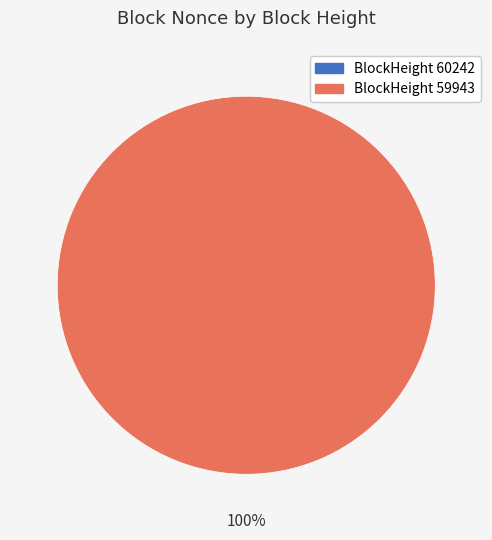

Count the number of slices in the pie.

2